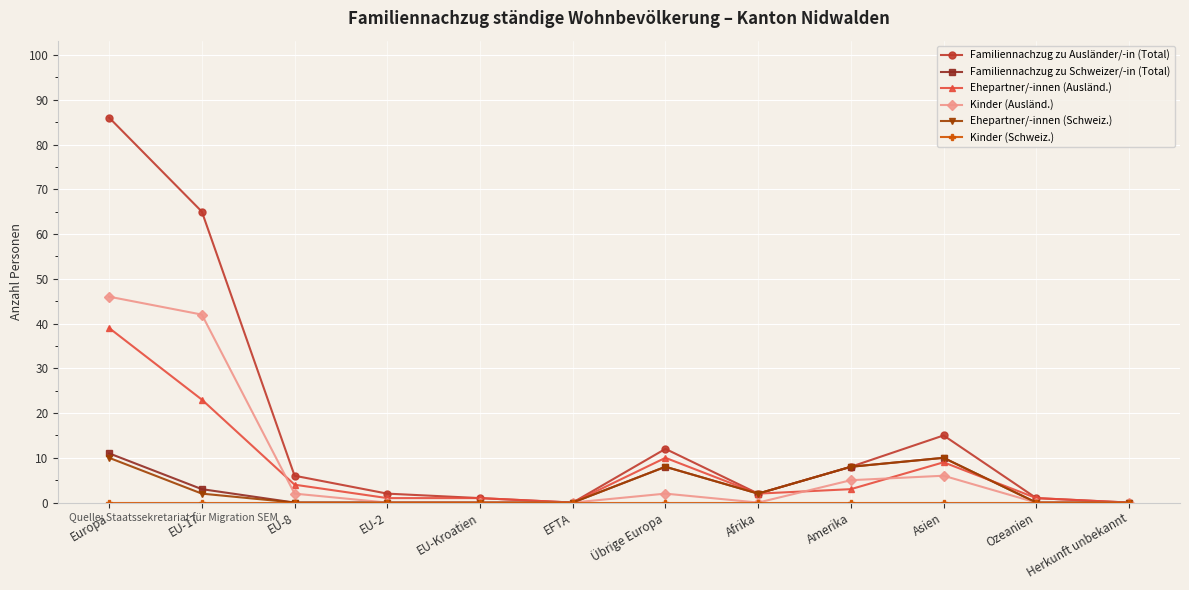

What is the spread (max minus min) of values at EU-Kroatien?

1